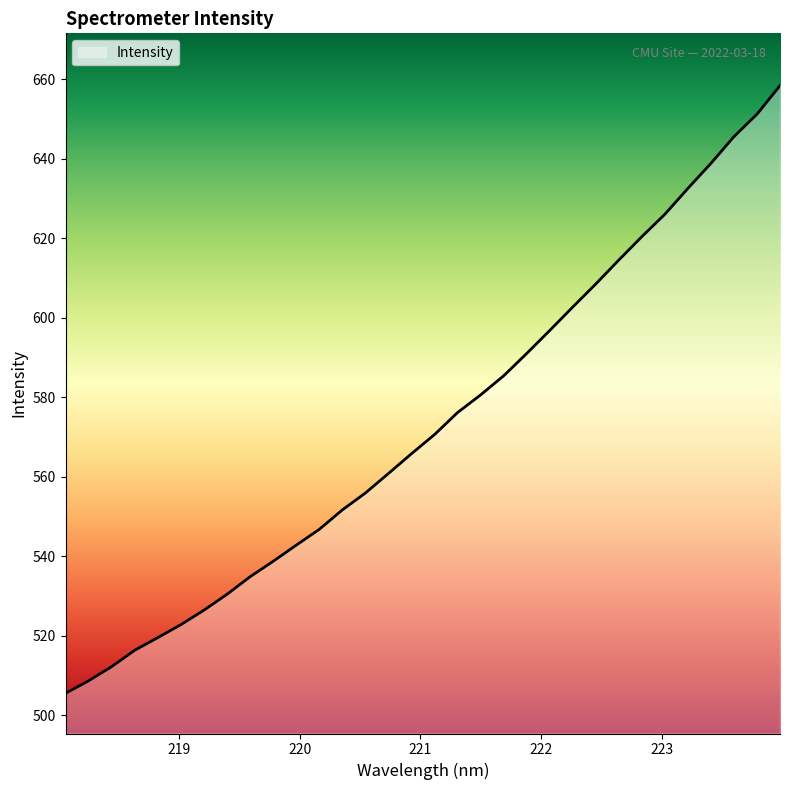

What is the difference between the maximum and minimum values?

152.9